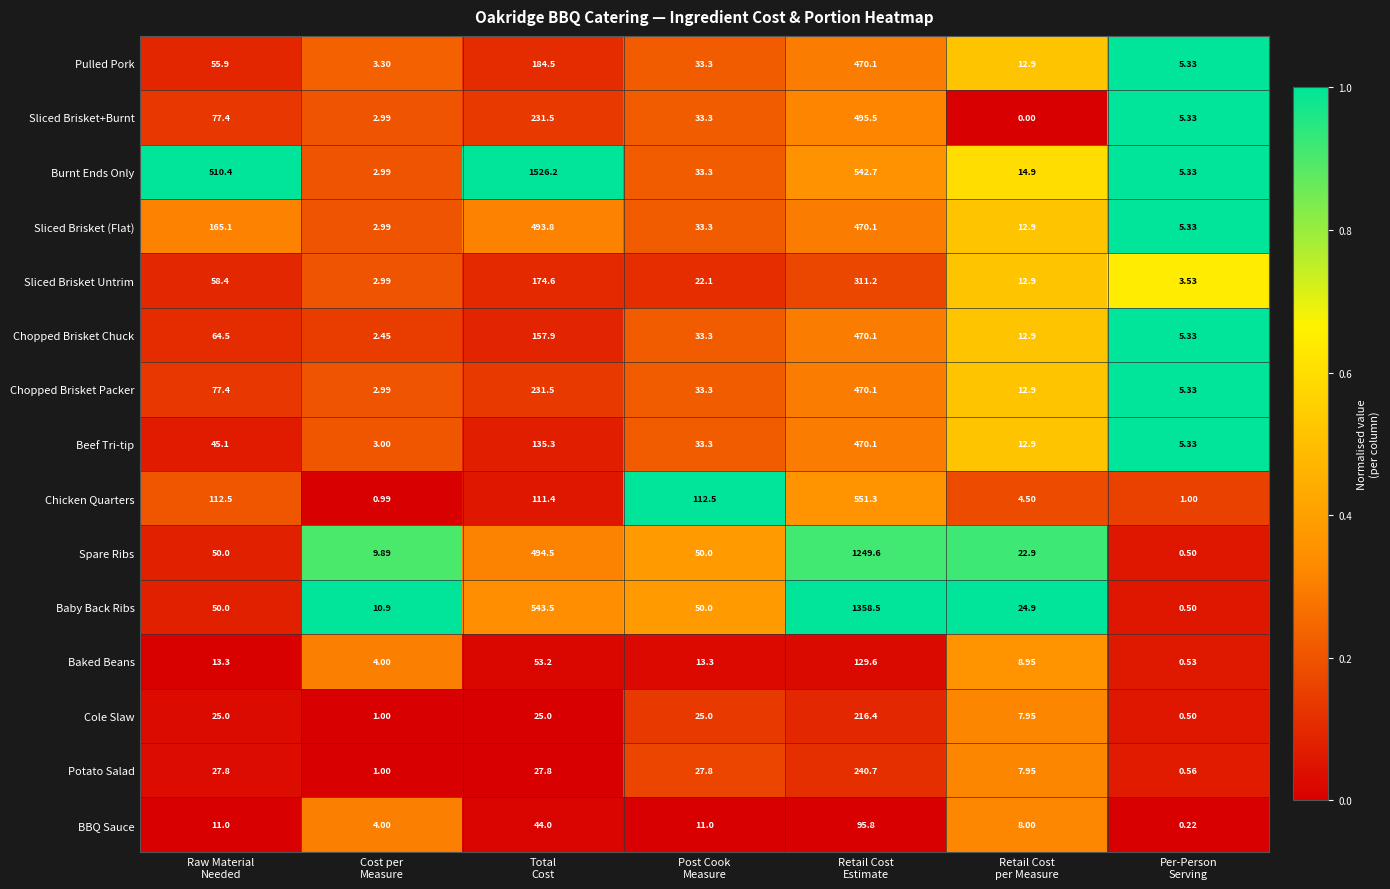

Which series has the widest spread of values?

Burnt Ends Only